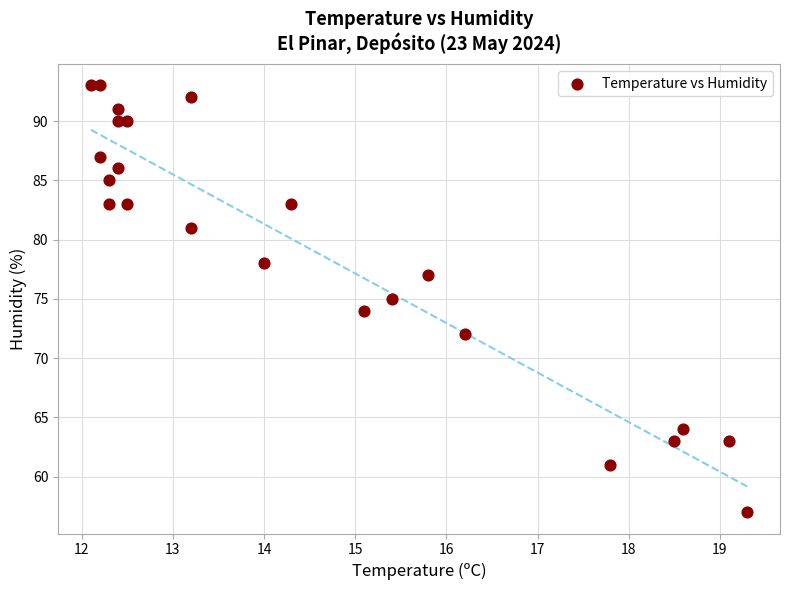

What is the range of Y values (max minus min)?

36